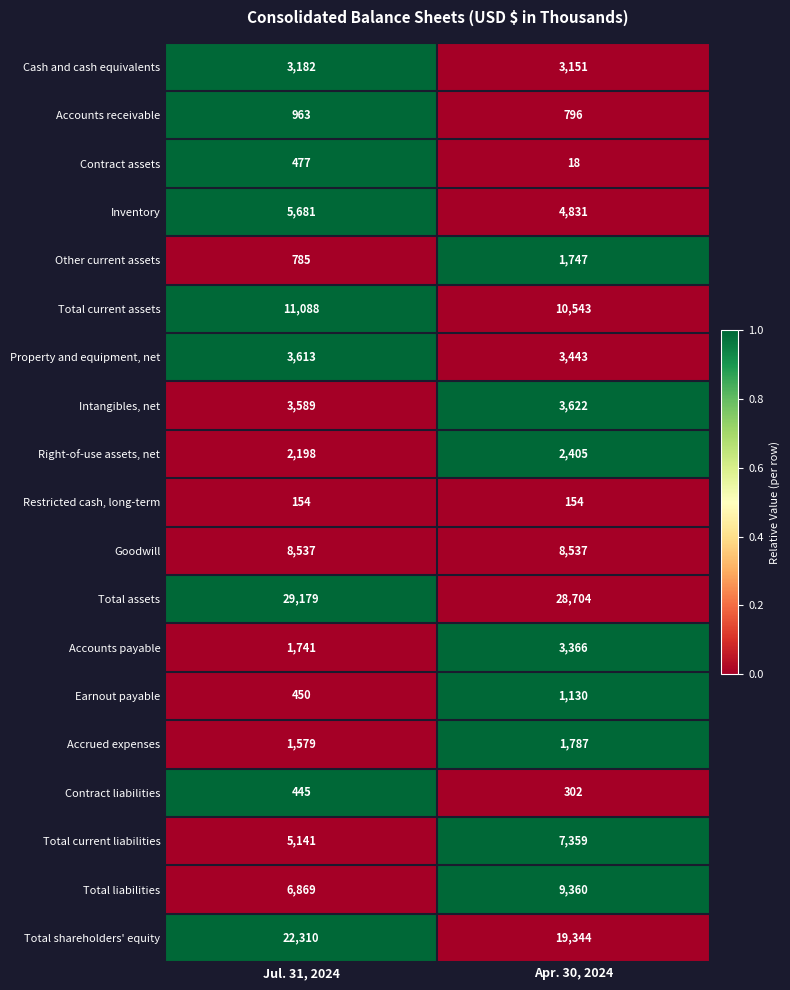

How many series are shown in this chart?

19